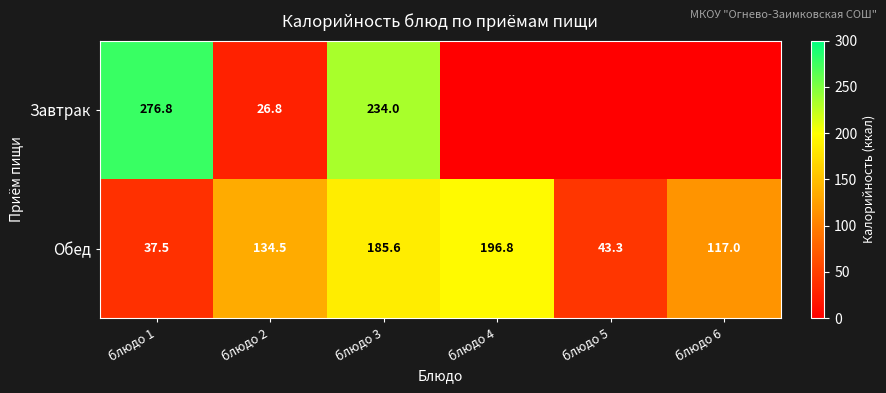

List the labels in order of Обед value, largest first.

блюдо 4, блюдо 3, блюдо 2, блюдо 6, блюдо 5, блюдо 1